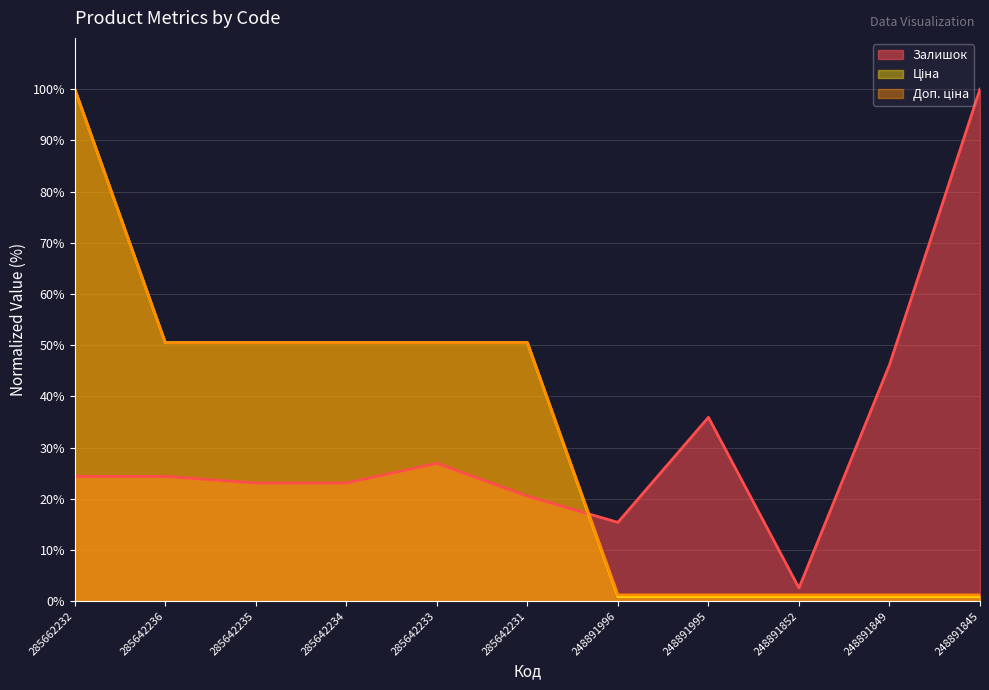

What is the sum of all Залишок values?

342.3